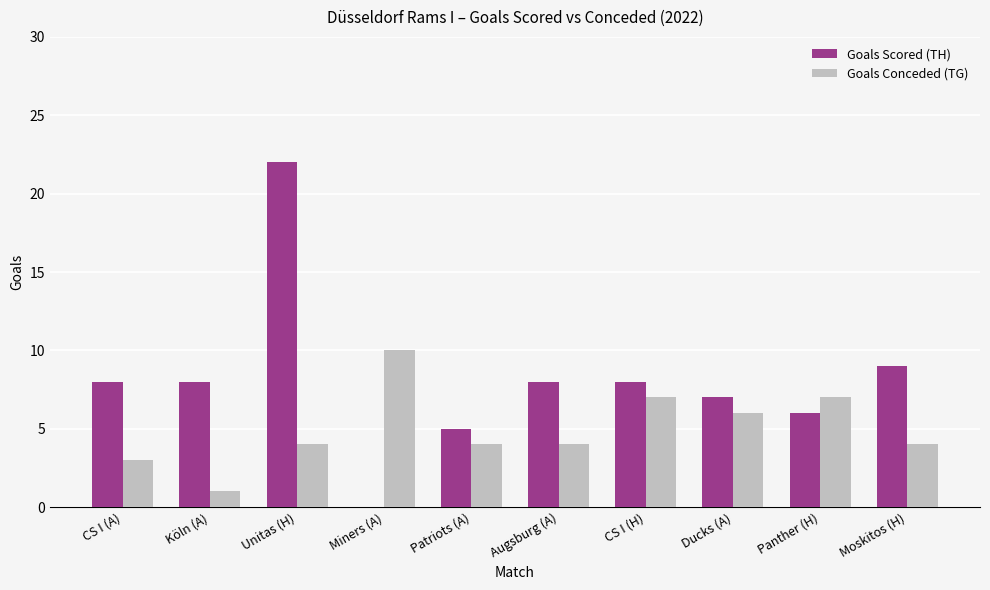

What are all the series names shown in the legend?

Goals Scored (TH), Goals Conceded (TG)